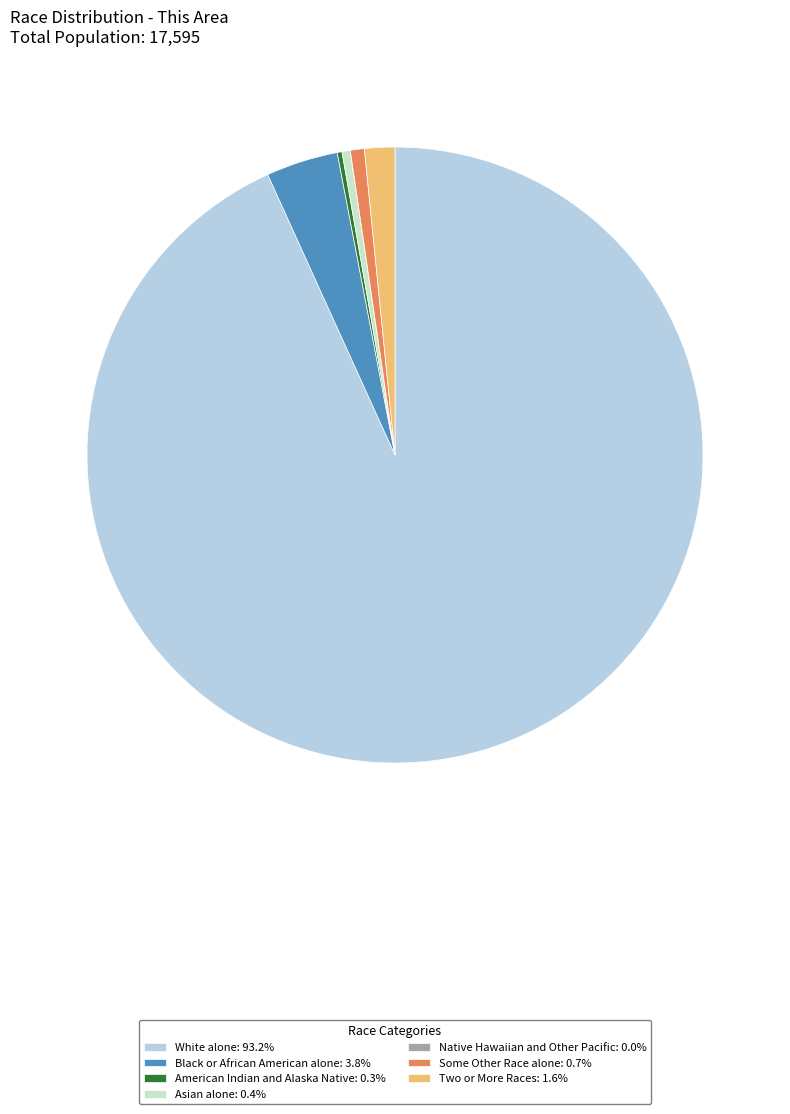

Does White alone represent more than half of the total?

Yes